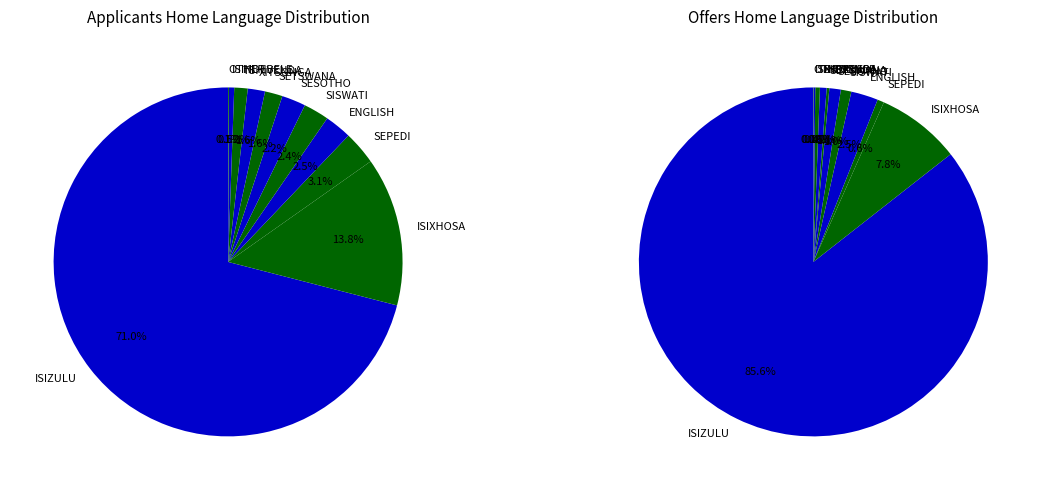

What is the ratio of the value at OTHER to the value at ISINDEBELE?

0.2